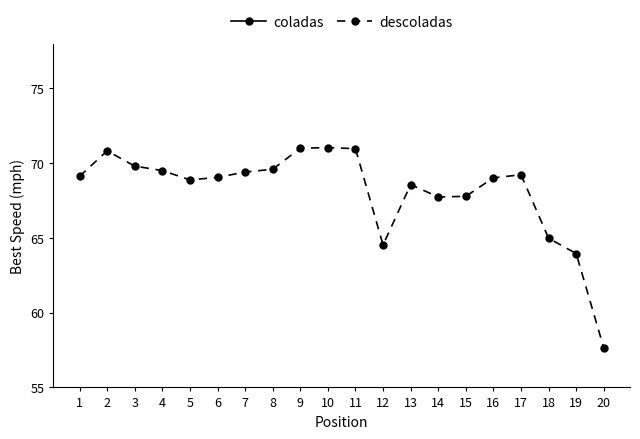

Is the value of coladas at 9 greater than the value of descoladas at 3?

Yes